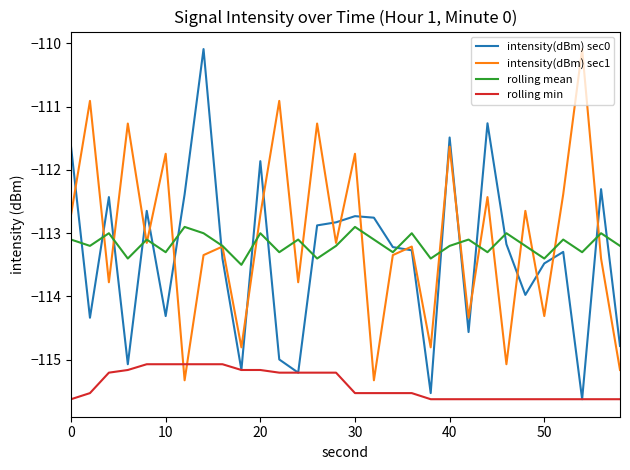

Which series ends up on top after the final intersection of intensity(dBm) sec0 and rolling mean?

rolling mean